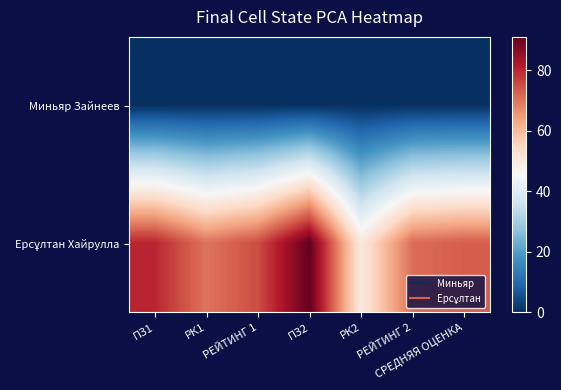

Which series has the largest total across all categories?

Ерсұлтан Хайрулла